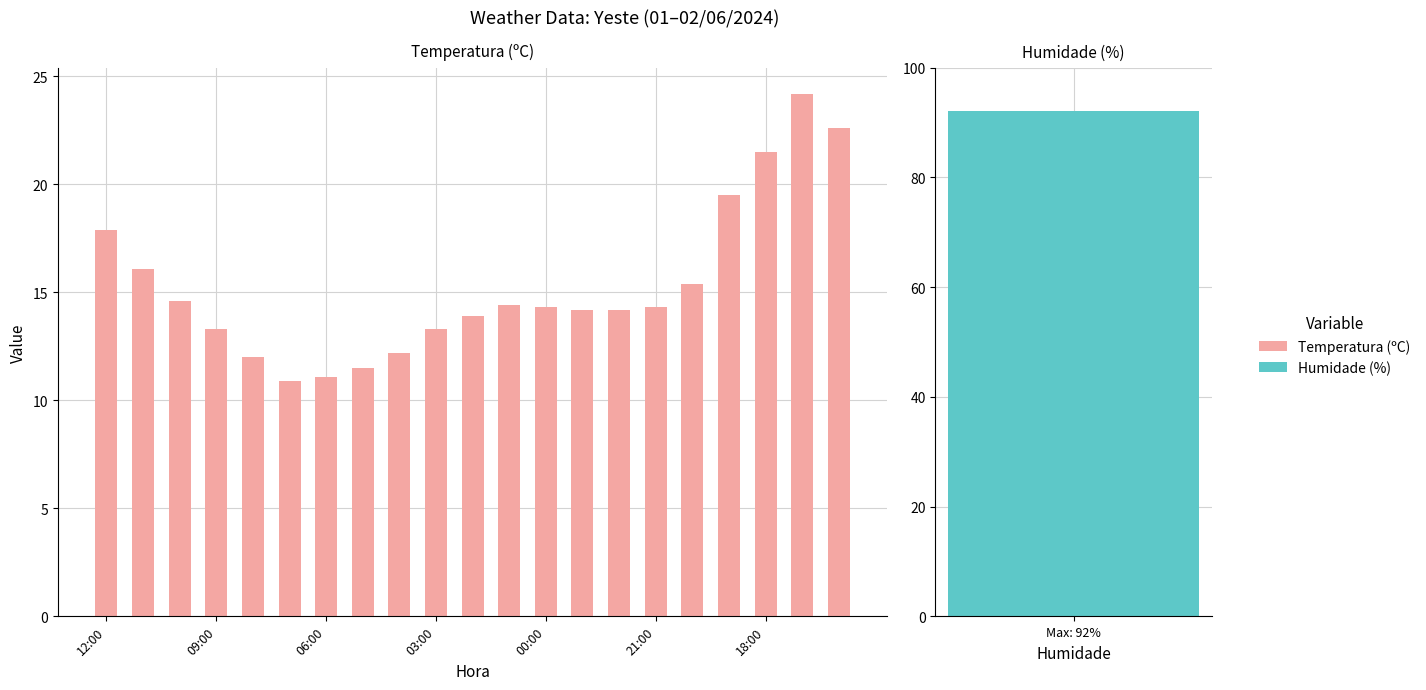

Does the chart contain any negative values?

No